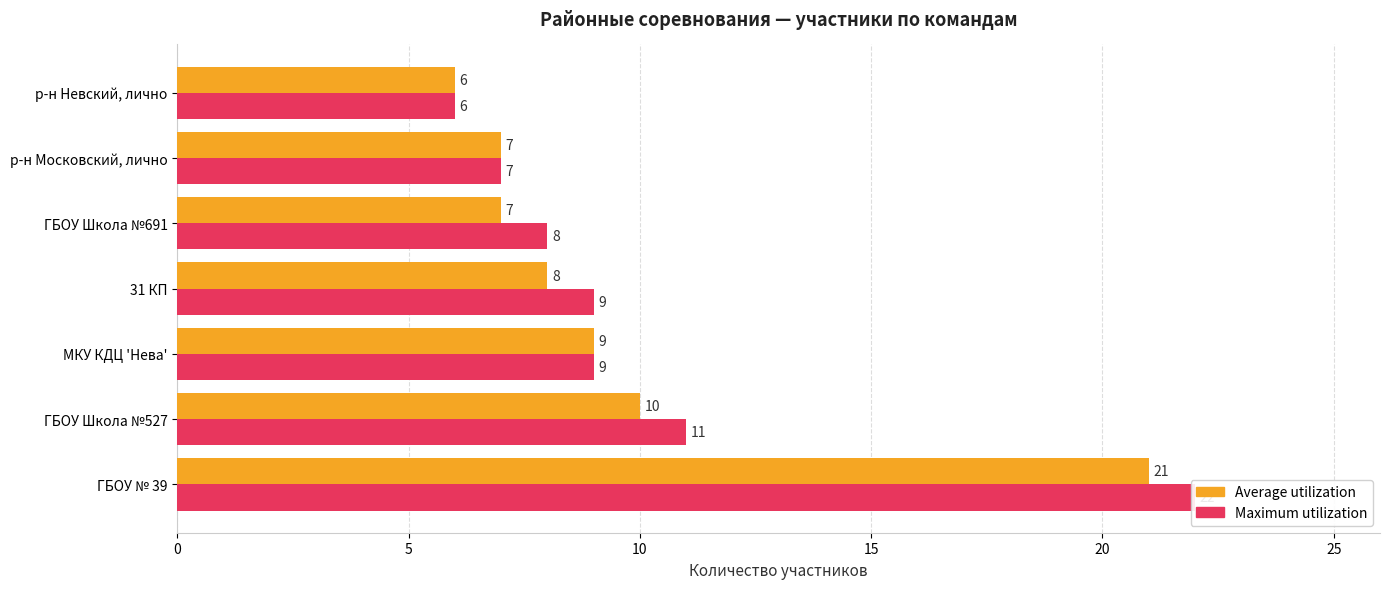

Are the bars grouped side by side (vs. stacked)?

Yes